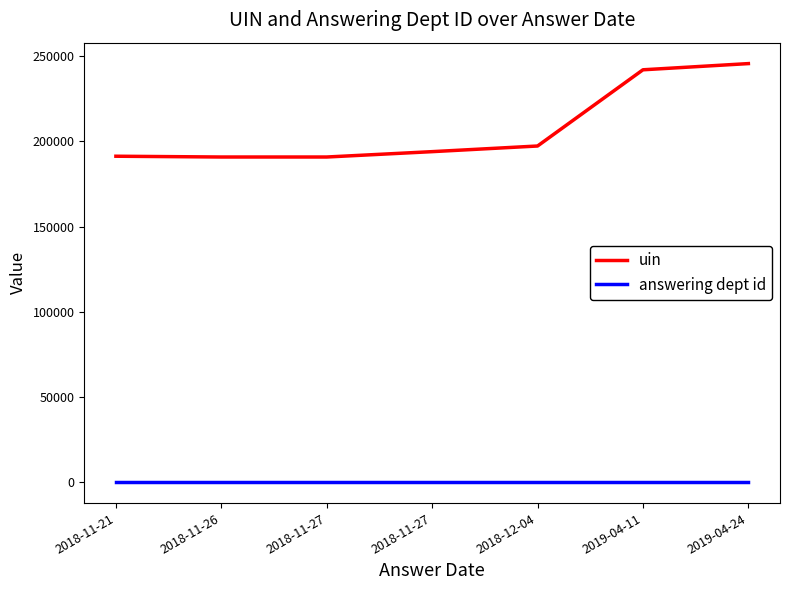

At 2018-11-26, list the series in order from smallest to largest.

answering dept id, uin